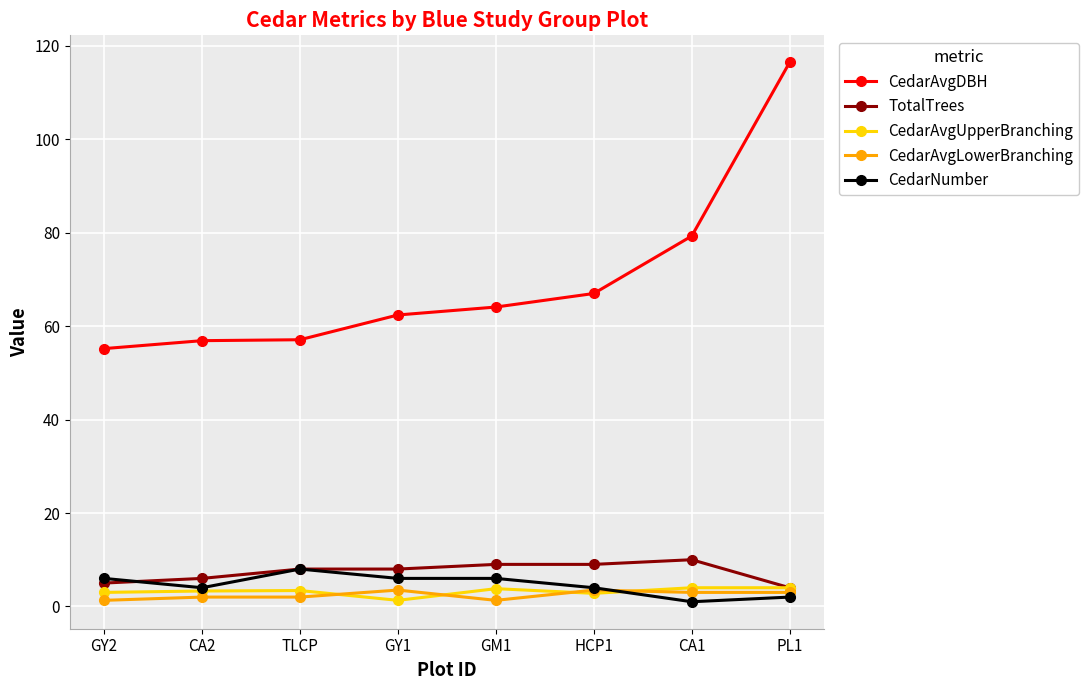

What is the smallest value displayed?

1.0